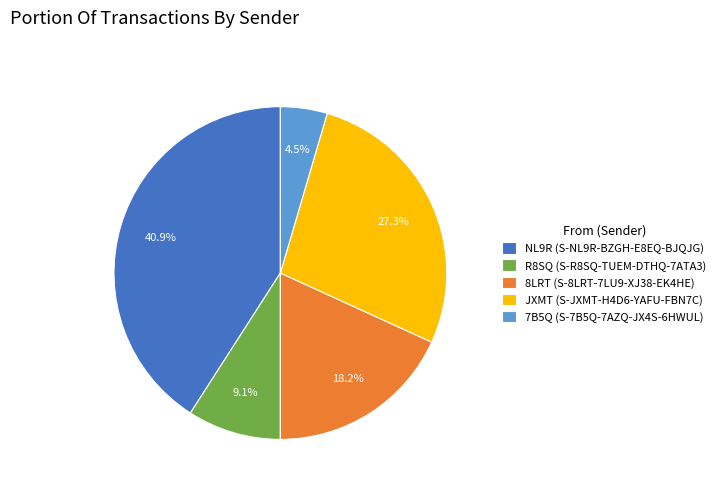

Rank the categories by value from lowest to highest.

7B5Q (S-7B5Q-7AZQ-JX4S-6HWUL), R8SQ (S-R8SQ-TUEM-DTHQ-7ATA3), 8LRT (S-8LRT-7LU9-XJ38-EK4HE), JXMT (S-JXMT-H4D6-YAFU-FBN7C), NL9R (S-NL9R-BZGH-E8EQ-BJQJG)